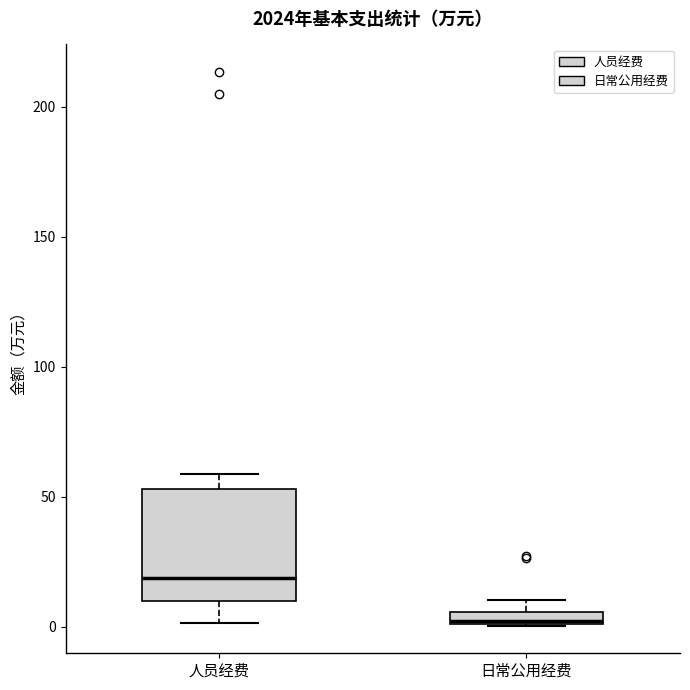

Which box has the highest median line?

人员经费